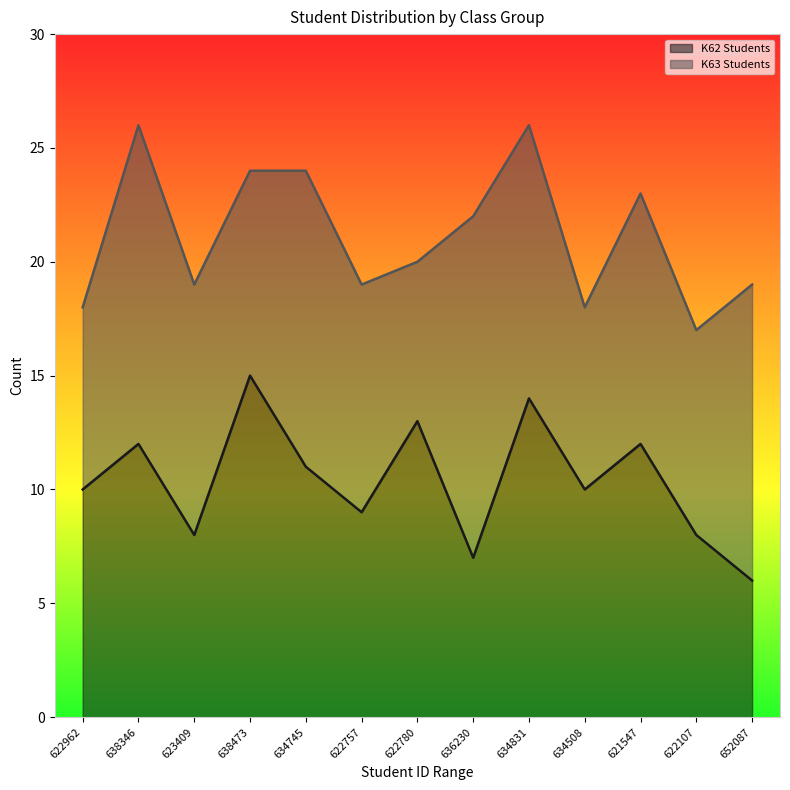

Between 622780 and 652087, which is larger?

622780